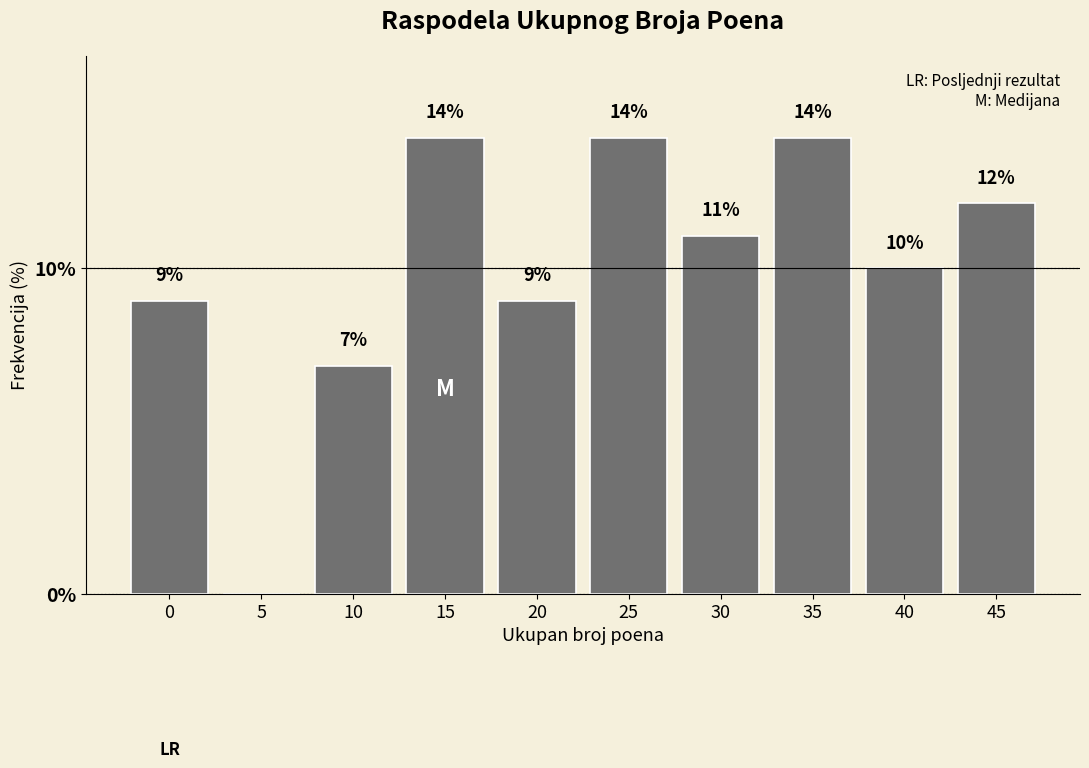

Reading left to right, list all the values displayed in this chart.

0=9.0	5=0.0	10=7.0	15=14.0	20=9.0	25=14.0	30=11.0	35=14.0	40=10.0	45=12.0